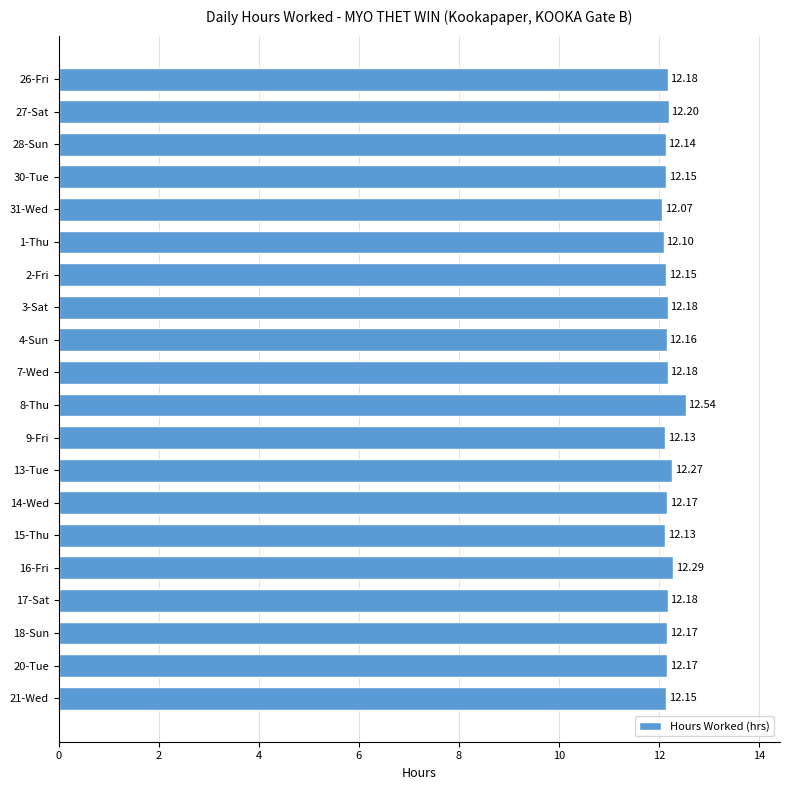

What is the difference between the maximum and second lowest values?

0.4